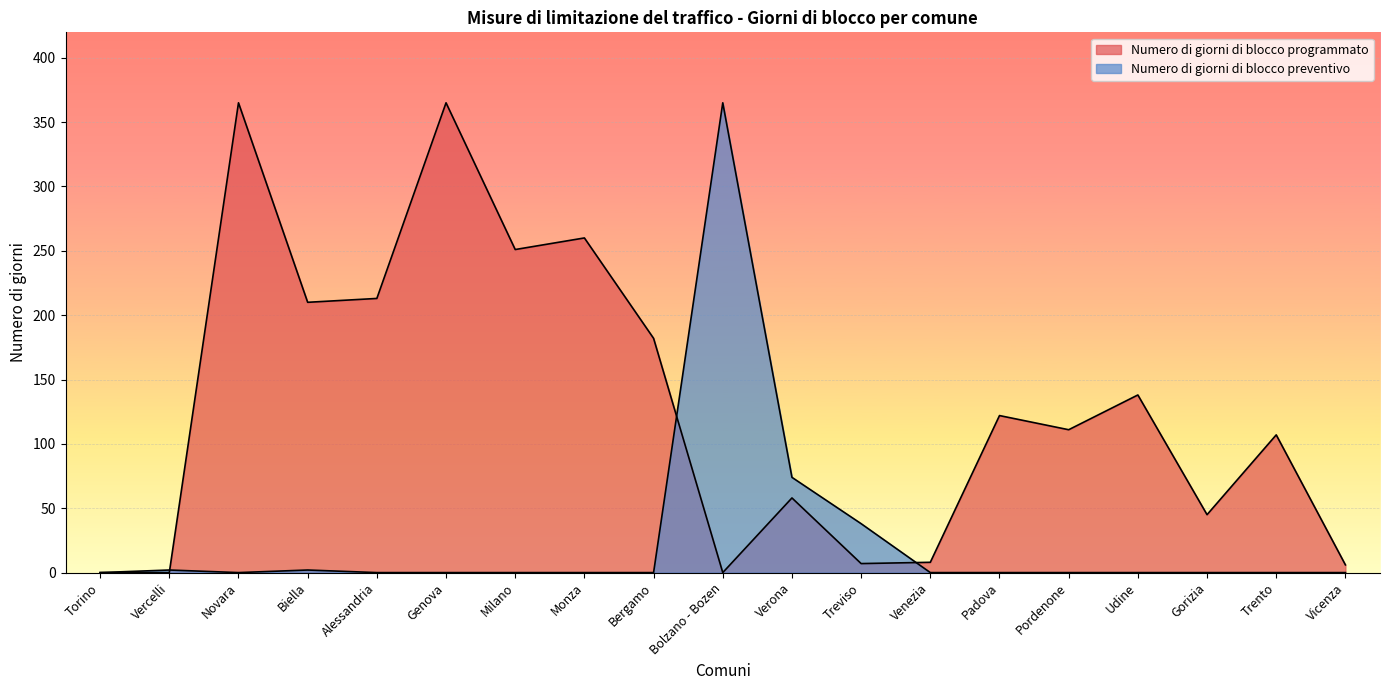

At which category does Numero di giorni di blocco programmato reach its first local peak?

Novara